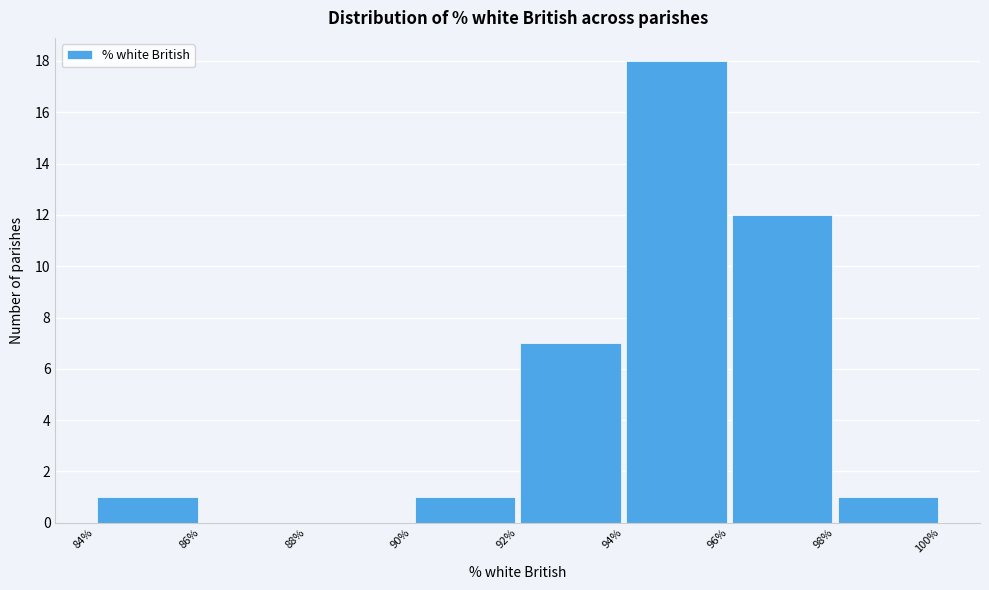

Reading left to right, transcribe this chart: for each bar, give the range it covers on the x-axis and its height. The values are not printed on the chart, so give them approximately, as read against the axis.

84% to 86%: 1
86% to 88%: 0
88% to 90%: 0
90% to 92%: 1
92% to 94%: 7
94% to 96%: 18
96% to 98%: 12
98% to 100%: 1